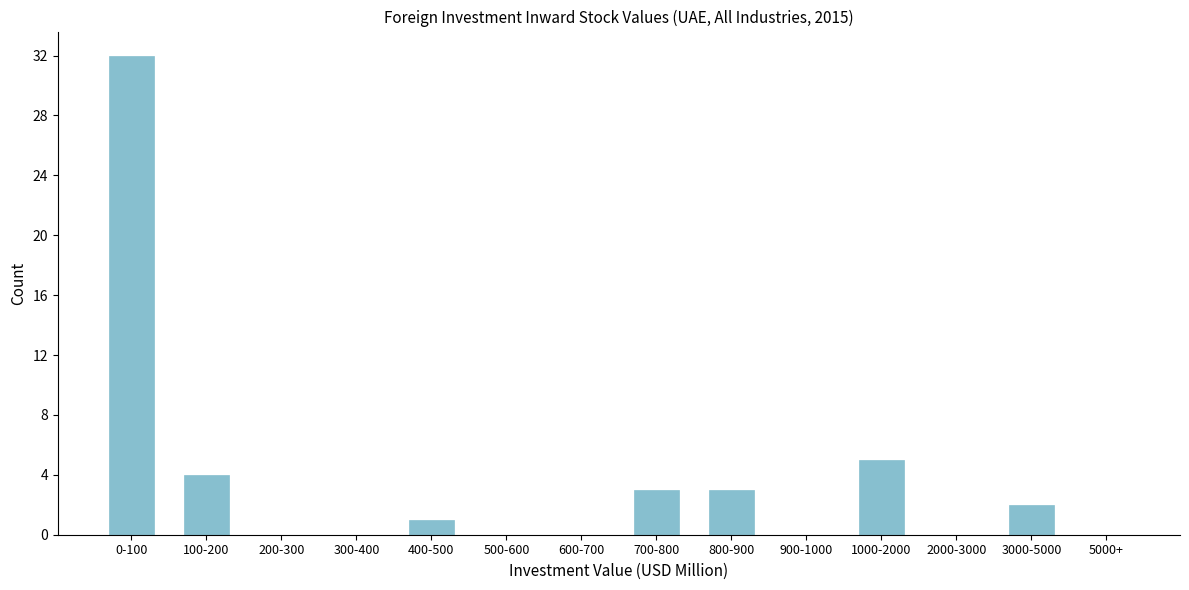

Reading left to right, extract all data points from this chart.

0-100=32	100-200=4	200-300=0	300-400=0	400-500=1	500-600=0	600-700=0	700-800=3	800-900=3	900-1000=0	1000-2000=5	2000-3000=0	3000-5000=2	5000+=0